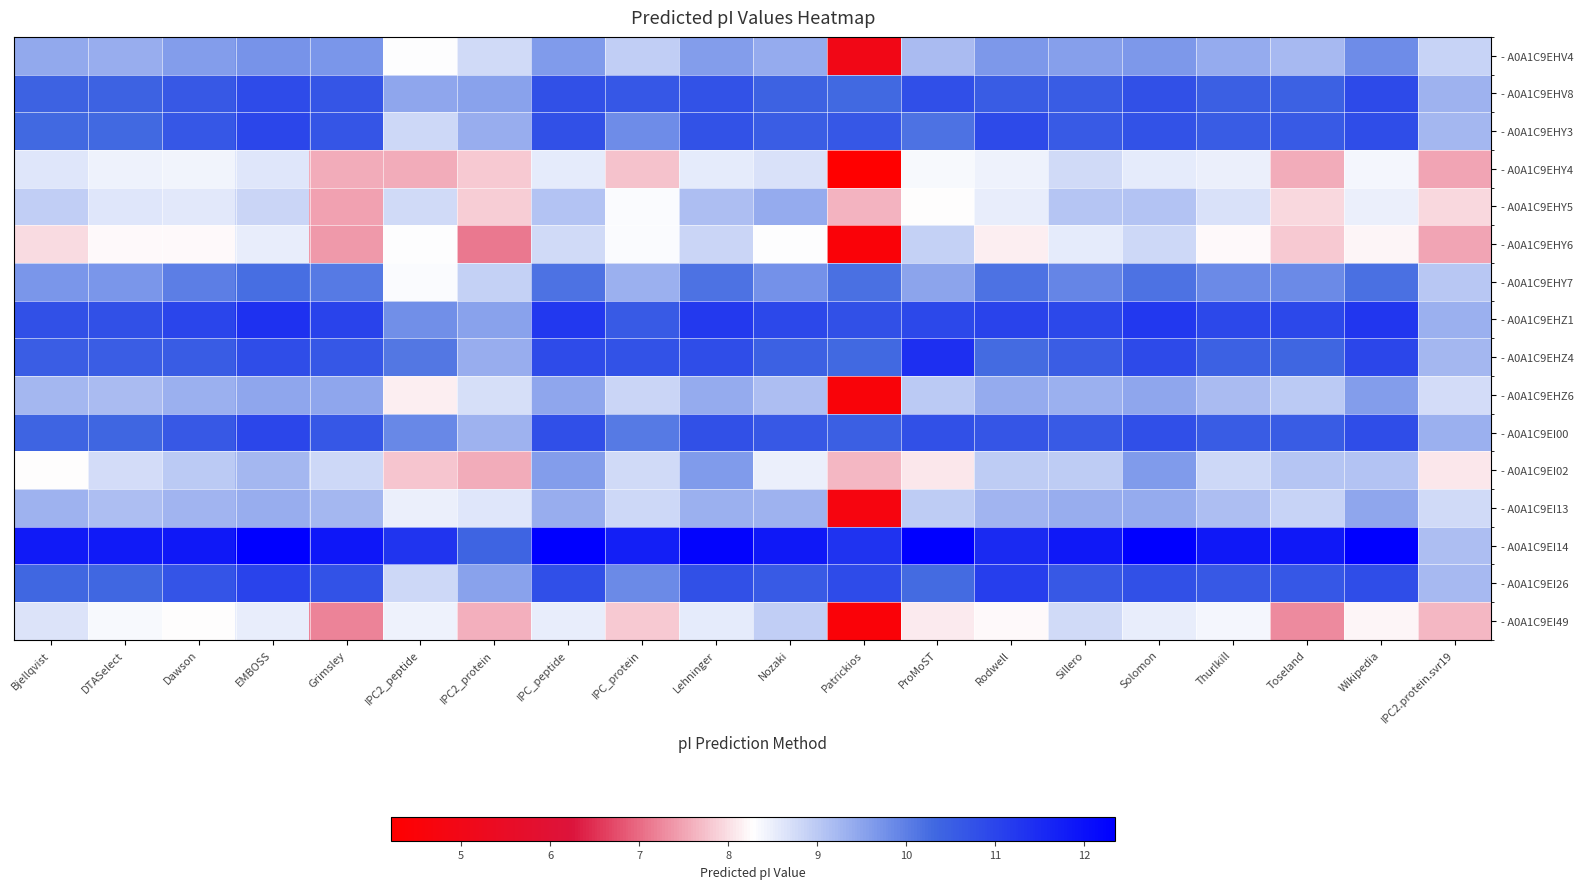

Reading left to right, what are all the values shown in this chart?

- A0A1C9EHV4: Bjellqvist=9.4	DTASelect=9.4	Dawson=9.6	EMBOSS=9.7	Grimsley=9.7	IPC2_peptide=8.3	IPC2_protein=8.8	IPC_peptide=9.6	IPC_protein=8.9	Lehninger=9.6	Nozaki=9.4	Patrickios=5.0	ProMoST=9.2	Rodwell=9.6	Sillero=9.6	Solomon=9.6	Thurlkill=9.4	Toseland=9.2	Wikipedia=9.8	IPC2.protein.svr19=8.9
- A0A1C9EHV8: Bjellqvist=10.4	DTASelect=10.4	Dawson=10.6	EMBOSS=10.9	Grimsley=10.7	IPC2_peptide=9.5	IPC2_protein=9.5	IPC_peptide=10.8	IPC_protein=10.7	Lehninger=10.7	Nozaki=10.4	Patrickios=10.3	ProMoST=10.8	Rodwell=10.6	Sillero=10.5	Solomon=10.8	Thurlkill=10.5	Toseland=10.4	Wikipedia=10.9	IPC2.protein.svr19=9.3
- A0A1C9EHY3: Bjellqvist=10.3	DTASelect=10.3	Dawson=10.6	EMBOSS=11.0	Grimsley=10.7	IPC2_peptide=8.8	IPC2_protein=9.4	IPC_peptide=10.8	IPC_protein=9.8	Lehninger=10.7	Nozaki=10.5	Patrickios=10.6	ProMoST=10.2	Rodwell=10.9	Sillero=10.6	Solomon=10.7	Thurlkill=10.6	Toseland=10.6	Wikipedia=10.8	IPC2.protein.svr19=9.2
- A0A1C9EHY4: Bjellqvist=8.6	DTASelect=8.4	Dawson=8.4	EMBOSS=8.6	Grimsley=7.6	IPC2_peptide=7.6	IPC2_protein=7.8	IPC_peptide=8.5	IPC_protein=7.8	Lehninger=8.6	Nozaki=8.7	Patrickios=4.2	ProMoST=8.4	Rodwell=8.4	Sillero=8.8	Solomon=8.6	Thurlkill=8.5	Toseland=7.6	Wikipedia=8.4	IPC2.protein.svr19=7.5
- A0A1C9EHY5: Bjellqvist=8.9	DTASelect=8.6	Dawson=8.6	EMBOSS=8.8	Grimsley=7.5	IPC2_peptide=8.8	IPC2_protein=7.9	IPC_peptide=9.1	IPC_protein=8.3	Lehninger=9.2	Nozaki=9.4	Patrickios=7.6	ProMoST=8.3	Rodwell=8.5	Sillero=9.1	Solomon=9.1	Thurlkill=8.7	Toseland=8.0	Wikipedia=8.5	IPC2.protein.svr19=7.9
- A0A1C9EHY6: Bjellqvist=8.0	DTASelect=8.2	Dawson=8.2	EMBOSS=8.5	Grimsley=7.4	IPC2_peptide=8.3	IPC2_protein=7.1	IPC_peptide=8.8	IPC_protein=8.3	Lehninger=8.8	Nozaki=8.3	Patrickios=4.5	ProMoST=8.9	Rodwell=8.1	Sillero=8.5	Solomon=8.8	Thurlkill=8.2	Toseland=7.8	Wikipedia=8.2	IPC2.protein.svr19=7.5
- A0A1C9EHY7: Bjellqvist=9.7	DTASelect=9.7	Dawson=10.0	EMBOSS=10.2	Grimsley=10.1	IPC2_peptide=8.3	IPC2_protein=8.9	IPC_peptide=10.2	IPC_protein=9.3	Lehninger=10.2	Nozaki=9.8	Patrickios=10.2	ProMoST=9.5	Rodwell=10.2	Sillero=9.9	Solomon=10.2	Thurlkill=9.9	Toseland=9.8	Wikipedia=10.2	IPC2.protein.svr19=9.0
- A0A1C9EHZ1: Bjellqvist=10.8	DTASelect=10.8	Dawson=11.0	EMBOSS=11.4	Grimsley=11.0	IPC2_peptide=9.8	IPC2_protein=9.5	IPC_peptide=11.3	IPC_protein=10.6	Lehninger=11.2	Nozaki=10.9	Patrickios=10.8	ProMoST=10.9	Rodwell=11.0	Sillero=10.9	Solomon=11.2	Thurlkill=10.9	Toseland=10.9	Wikipedia=11.3	IPC2.protein.svr19=9.3
- A0A1C9EHZ4: Bjellqvist=10.5	DTASelect=10.5	Dawson=10.6	EMBOSS=10.8	Grimsley=10.6	IPC2_peptide=10.1	IPC2_protein=9.4	IPC_peptide=10.9	IPC_protein=10.7	Lehninger=10.8	Nozaki=10.5	Patrickios=10.3	ProMoST=11.4	Rodwell=10.2	Sillero=10.5	Solomon=10.9	Thurlkill=10.4	Toseland=10.3	Wikipedia=11.0	IPC2.protein.svr19=9.2
- A0A1C9EHZ6: Bjellqvist=9.3	DTASelect=9.2	Dawson=9.4	EMBOSS=9.5	Grimsley=9.5	IPC2_peptide=8.1	IPC2_protein=8.7	IPC_peptide=9.5	IPC_protein=8.8	Lehninger=9.4	Nozaki=9.2	Patrickios=4.5	ProMoST=9.0	Rodwell=9.4	Sillero=9.4	Solomon=9.5	Thurlkill=9.2	Toseland=9.0	Wikipedia=9.6	IPC2.protein.svr19=8.7
- A0A1C9EI00: Bjellqvist=10.4	DTASelect=10.3	Dawson=10.6	EMBOSS=10.9	Grimsley=10.7	IPC2_peptide=9.9	IPC2_protein=9.3	IPC_peptide=10.8	IPC_protein=10.1	Lehninger=10.8	Nozaki=10.6	Patrickios=10.5	ProMoST=10.8	Rodwell=10.7	Sillero=10.6	Solomon=10.8	Thurlkill=10.5	Toseland=10.5	Wikipedia=10.8	IPC2.protein.svr19=9.3
- A0A1C9EI02: Bjellqvist=8.3	DTASelect=8.7	Dawson=9.0	EMBOSS=9.3	Grimsley=8.8	IPC2_peptide=7.8	IPC2_protein=7.6	IPC_peptide=9.6	IPC_protein=8.8	Lehninger=9.6	Nozaki=8.5	Patrickios=7.7	ProMoST=8.1	Rodwell=9.0	Sillero=8.9	Solomon=9.6	Thurlkill=8.8	Toseland=9.1	Wikipedia=9.1	IPC2.protein.svr19=8.1
- A0A1C9EI13: Bjellqvist=9.3	DTASelect=9.2	Dawson=9.3	EMBOSS=9.4	Grimsley=9.3	IPC2_peptide=8.5	IPC2_protein=8.6	IPC_peptide=9.4	IPC_protein=8.8	Lehninger=9.4	Nozaki=9.3	Patrickios=4.7	ProMoST=9.0	Rodwell=9.3	Sillero=9.4	Solomon=9.4	Thurlkill=9.2	Toseland=8.9	Wikipedia=9.5	IPC2.protein.svr19=8.8
- A0A1C9EI14: Bjellqvist=11.8	DTASelect=11.8	Dawson=11.8	EMBOSS=12.3	Grimsley=11.9	IPC2_peptide=11.3	IPC2_protein=10.4	IPC_peptide=12.3	IPC_protein=11.7	Lehninger=12.2	Nozaki=11.8	Patrickios=11.3	ProMoST=12.3	Rodwell=11.5	Sillero=11.8	Solomon=12.3	Thurlkill=11.8	Toseland=11.8	Wikipedia=12.3	IPC2.protein.svr19=9.2
- A0A1C9EI26: Bjellqvist=10.3	DTASelect=10.3	Dawson=10.7	EMBOSS=11.0	Grimsley=10.7	IPC2_peptide=8.8	IPC2_protein=9.5	IPC_peptide=10.8	IPC_protein=9.8	Lehninger=10.8	Nozaki=10.6	Patrickios=10.9	ProMoST=10.2	Rodwell=11.1	Sillero=10.6	Solomon=10.8	Thurlkill=10.6	Toseland=10.6	Wikipedia=10.8	IPC2.protein.svr19=9.2
- A0A1C9EI49: Bjellqvist=8.6	DTASelect=8.4	Dawson=8.3	EMBOSS=8.5	Grimsley=7.2	IPC2_peptide=8.4	IPC2_protein=7.6	IPC_peptide=8.5	IPC_protein=7.8	Lehninger=8.5	Nozaki=8.9	Patrickios=4.5	ProMoST=8.1	Rodwell=8.2	Sillero=8.8	Solomon=8.5	Thurlkill=8.4	Toseland=7.3	Wikipedia=8.2	IPC2.protein.svr19=7.7